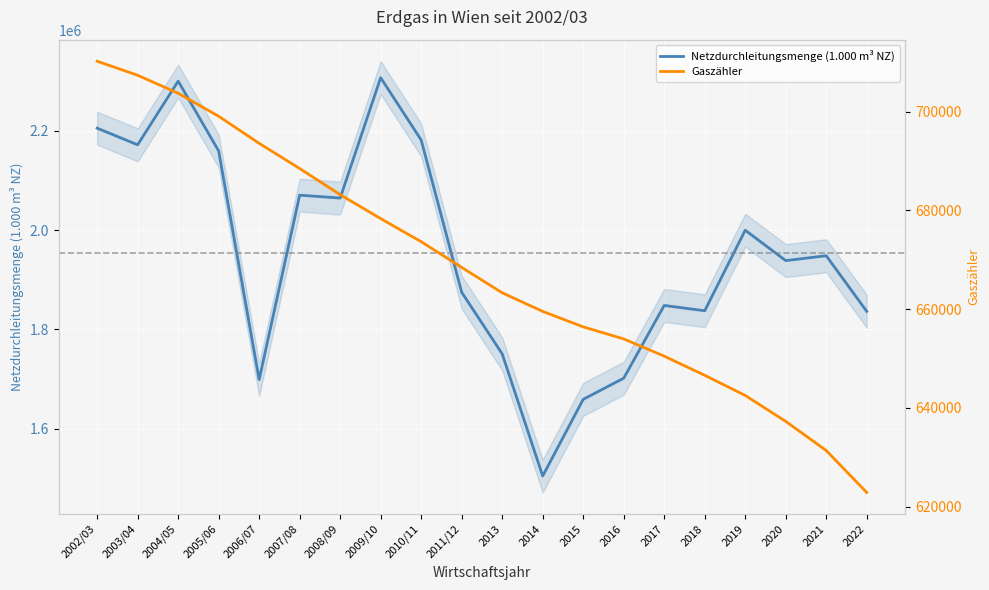

What is the minimum value for Netzdurchleitungsmenge (1.000 m³ NZ)?

1504412